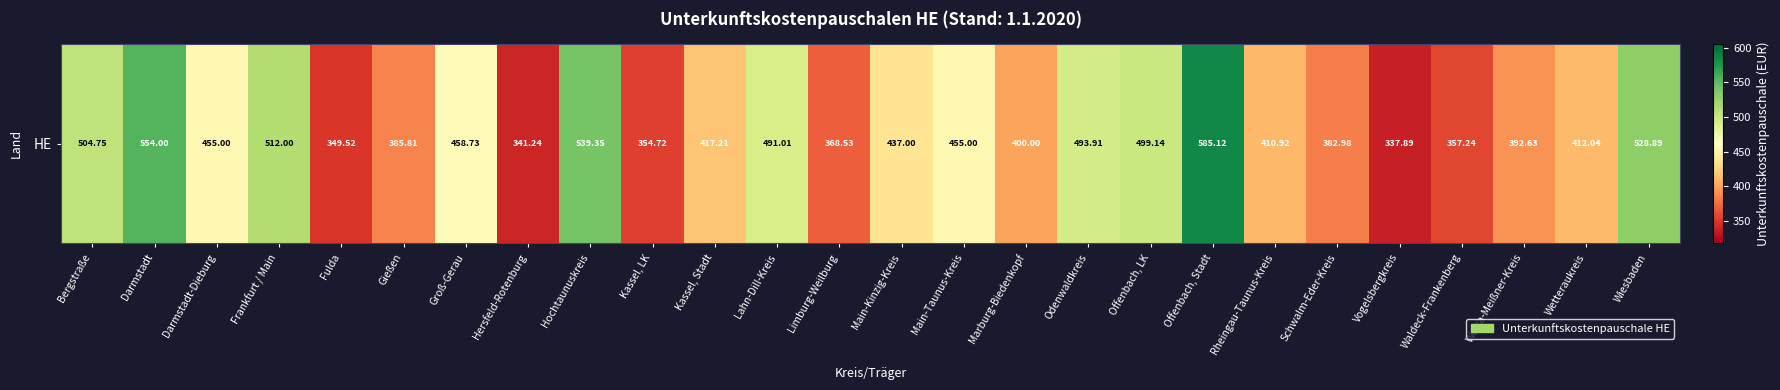

Approximately how many times larger is the value at Wetteraukreis compared to Fulda?

1.2